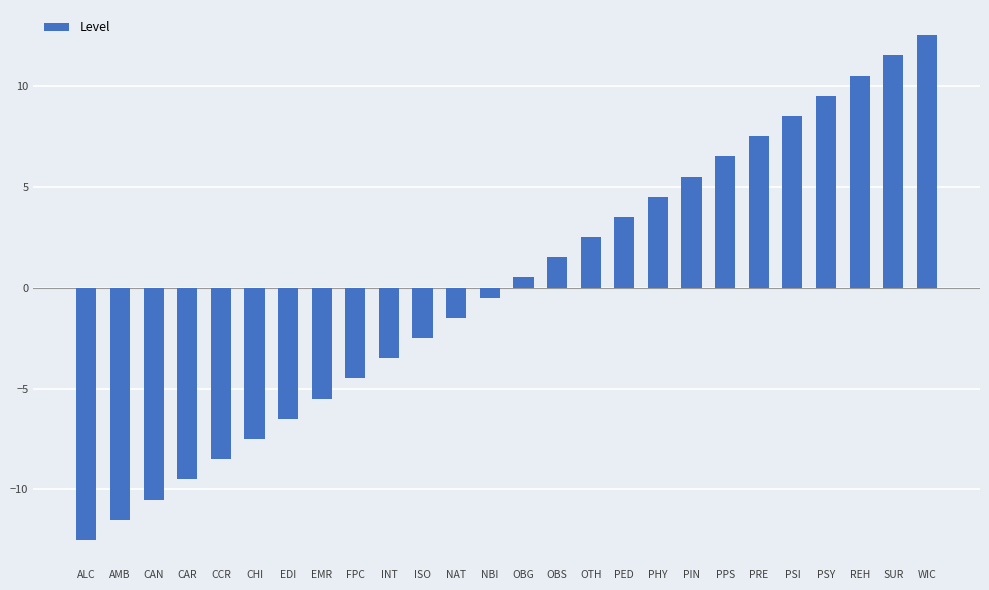

What is the ratio of the value at PPS to the value at OTH?

2.6